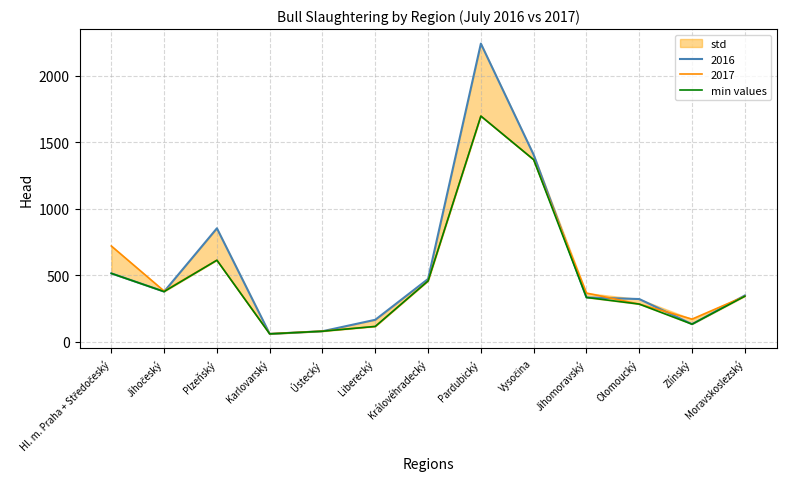

True or false: the data has more than 2 interior local peaks.

False